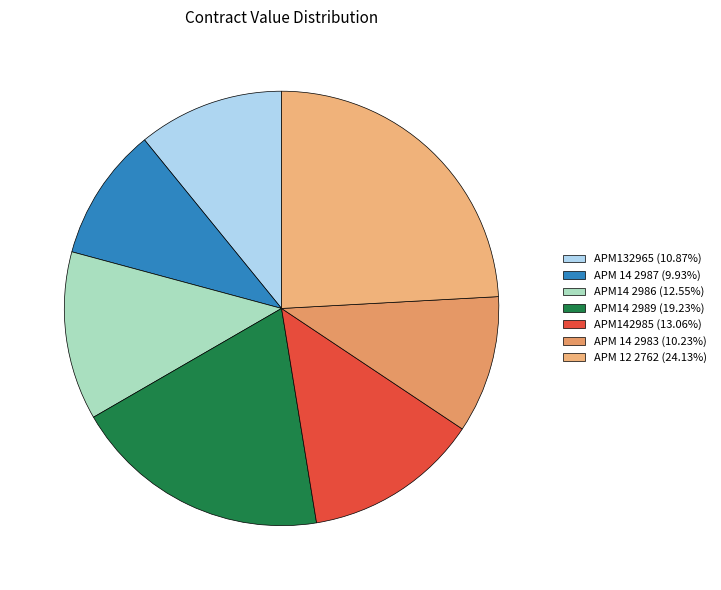

Which slice is the smallest?

APM 14 2987